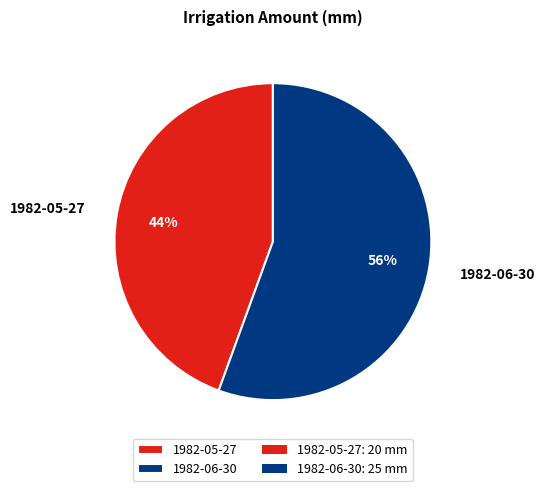

To the nearest percent, what is the average slice percentage?

50%